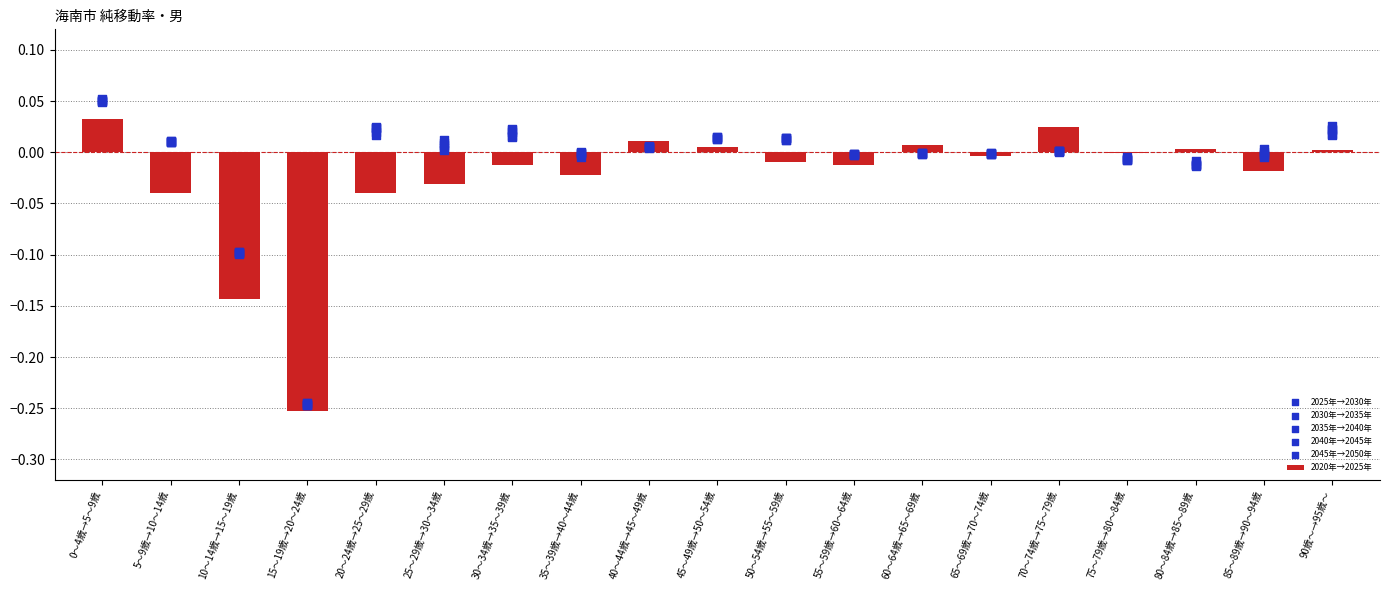

Is the value of 2040年→2045年 at 10～14歳→15～19歳 greater than the value of 2045年→2050年 at 85～89歳→90～94歳?

No